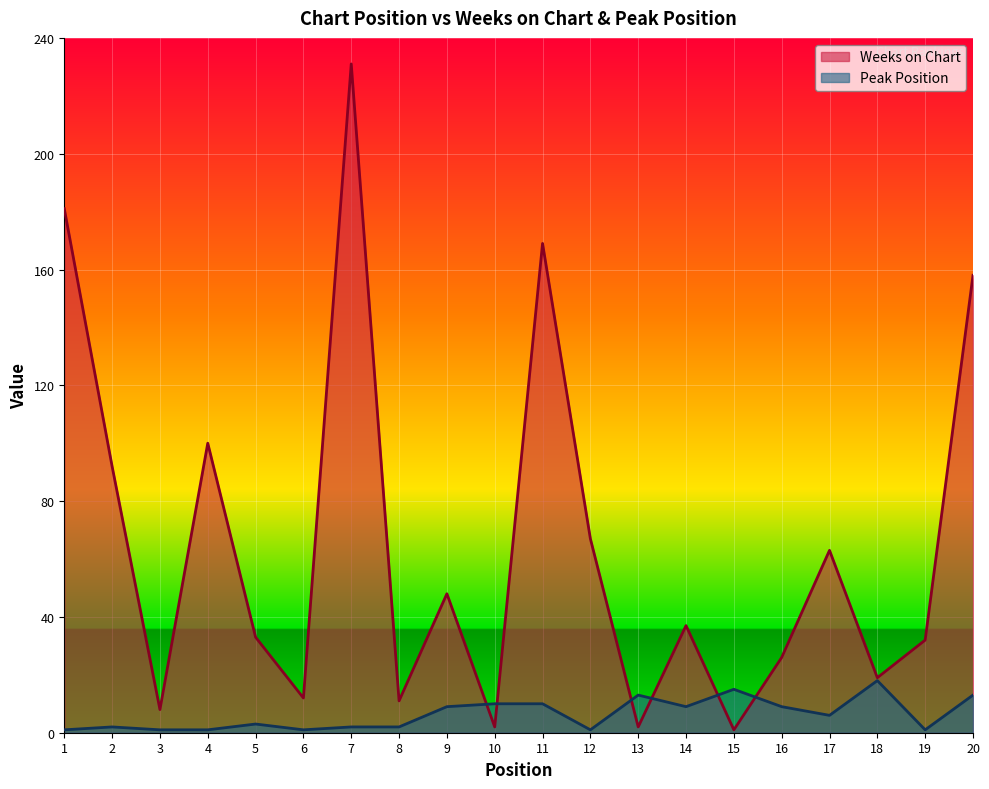

At which category is the sum across all series the highest?

7